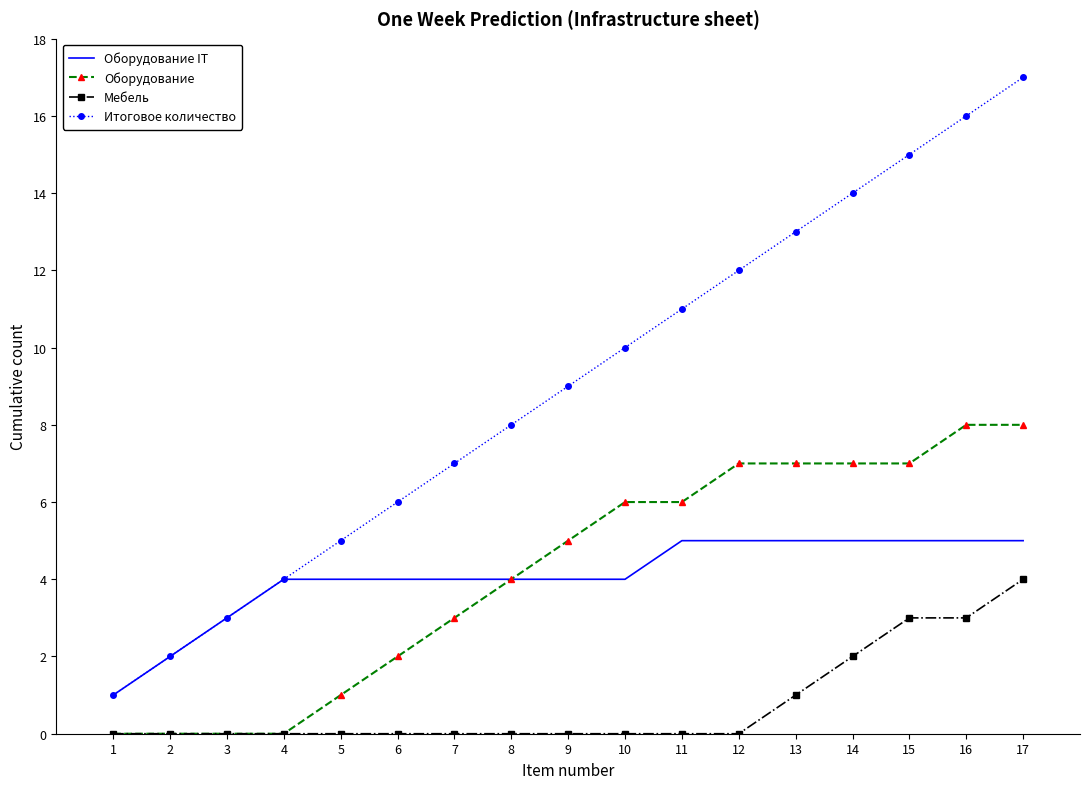

Rank the series at 6 from lowest to highest value.

Мебель, Оборудование, Оборудование IT, Итоговое количество